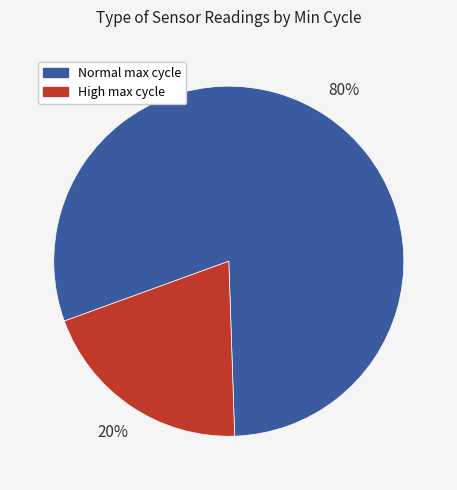

To the nearest percent, what is the difference between the largest and smallest slice percentages?

60%